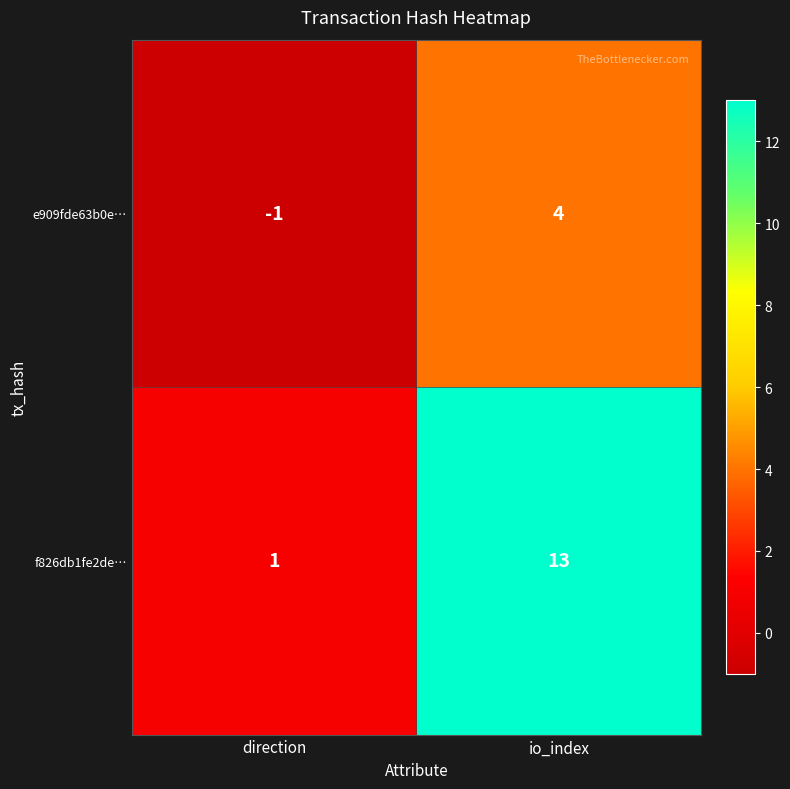

At which category is the sum across all series the highest?

io_index